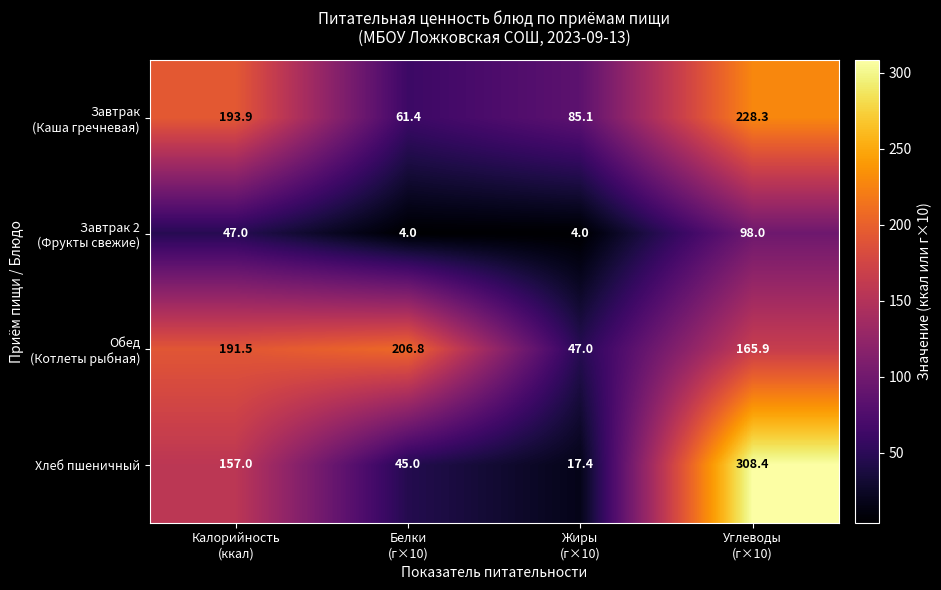

At how many categories does at least one series exceed 143?

3